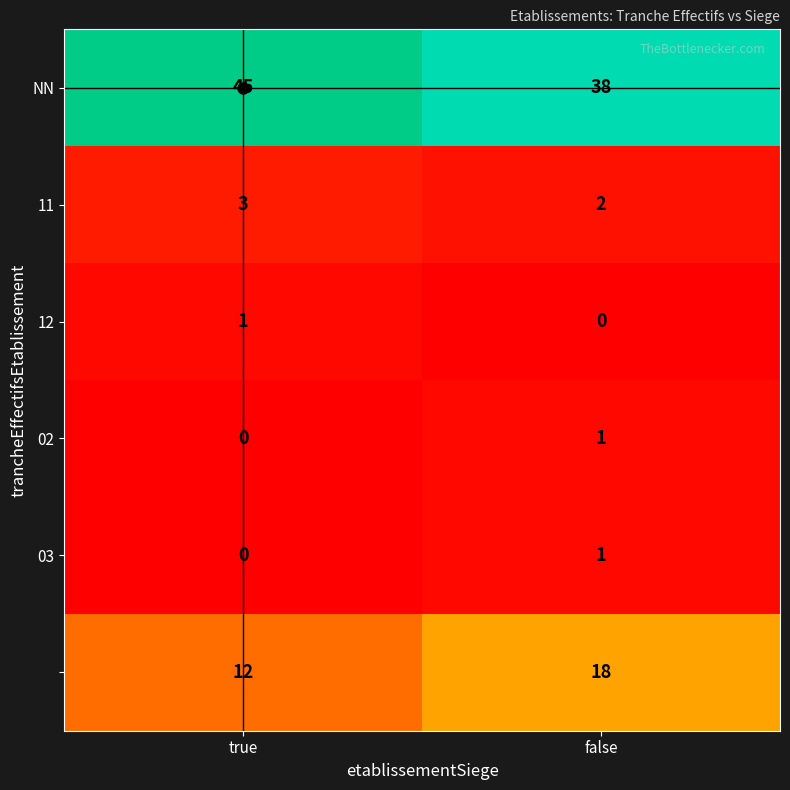

At which category is the sum across all series the highest?

true